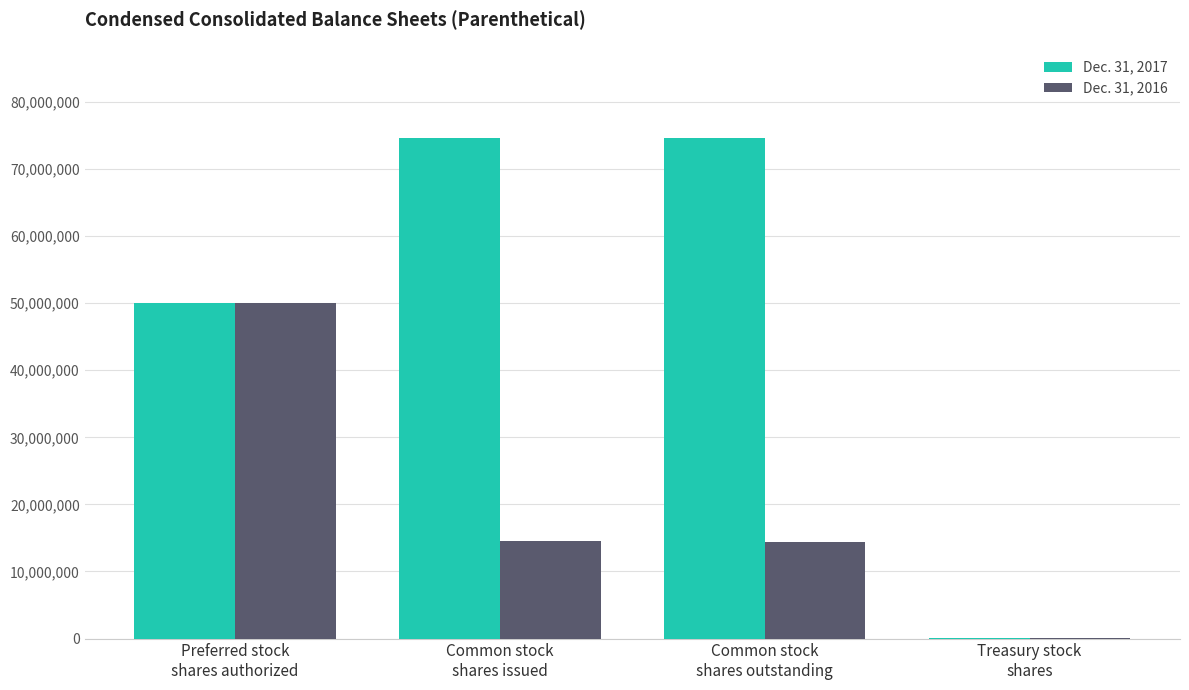

The Dec. 31, 2016 series shows 20684651 at Common stock
shares outstanding. True or false?

False